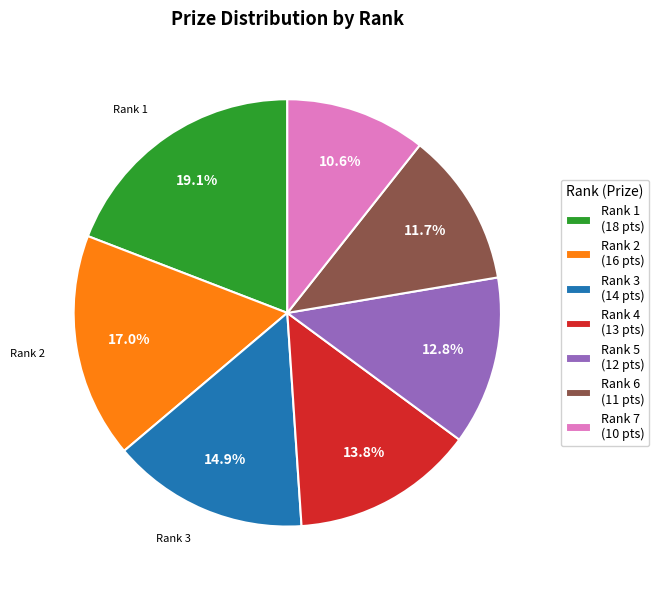

Is there any slice that represents more than half of the pie?

No